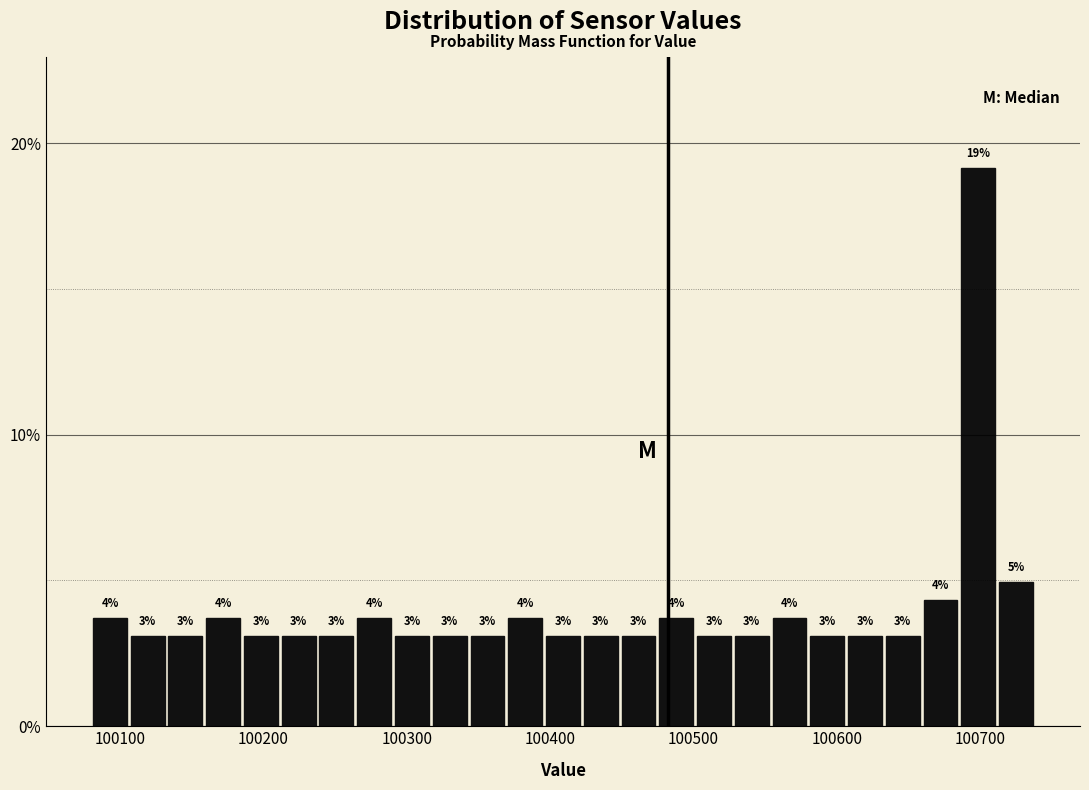

Read against the x-axis, roughly where is the centre of the tallest bar?

100700